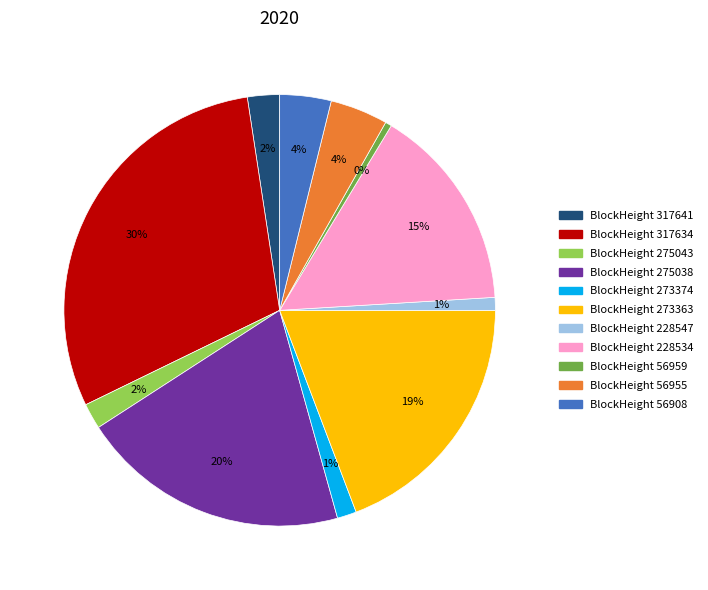

Count the number of slices in the pie.

11